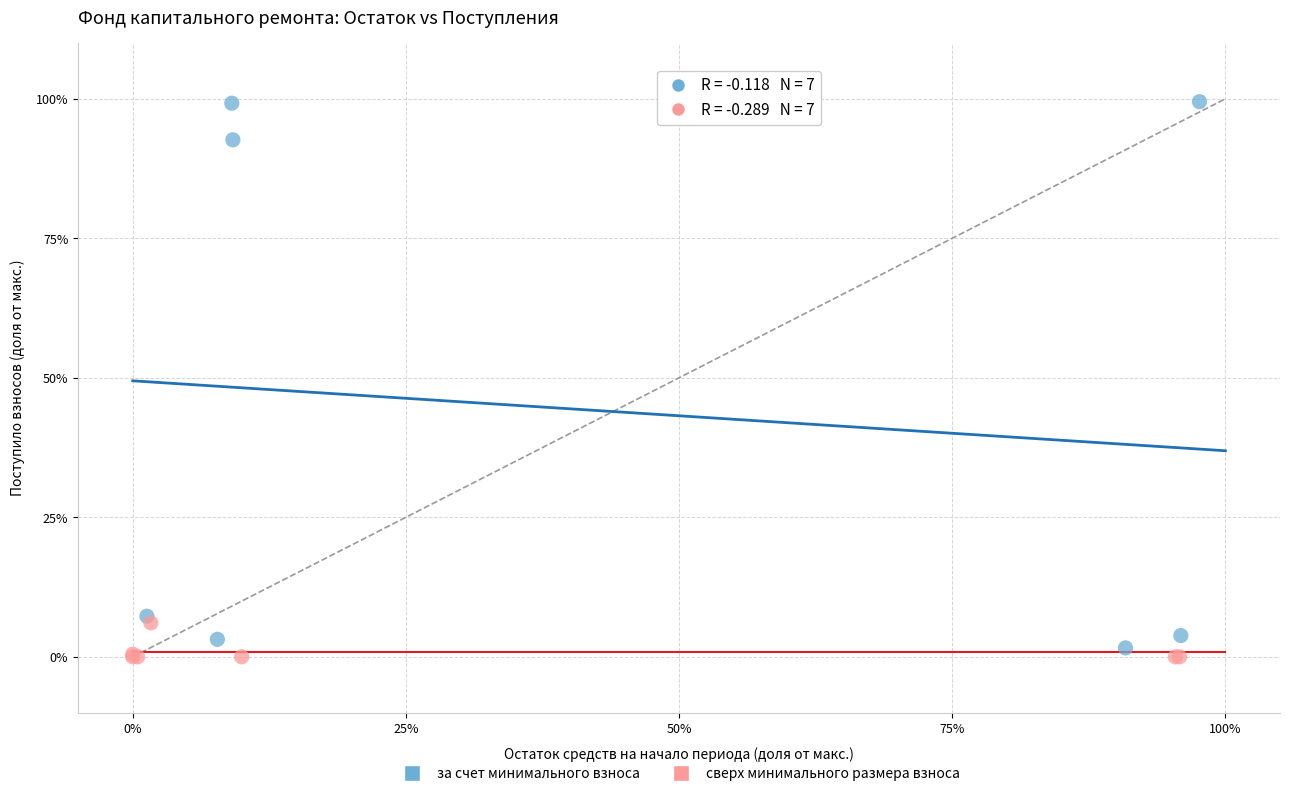

Which series has the widest spread of Y values?

за счет минимального взноса